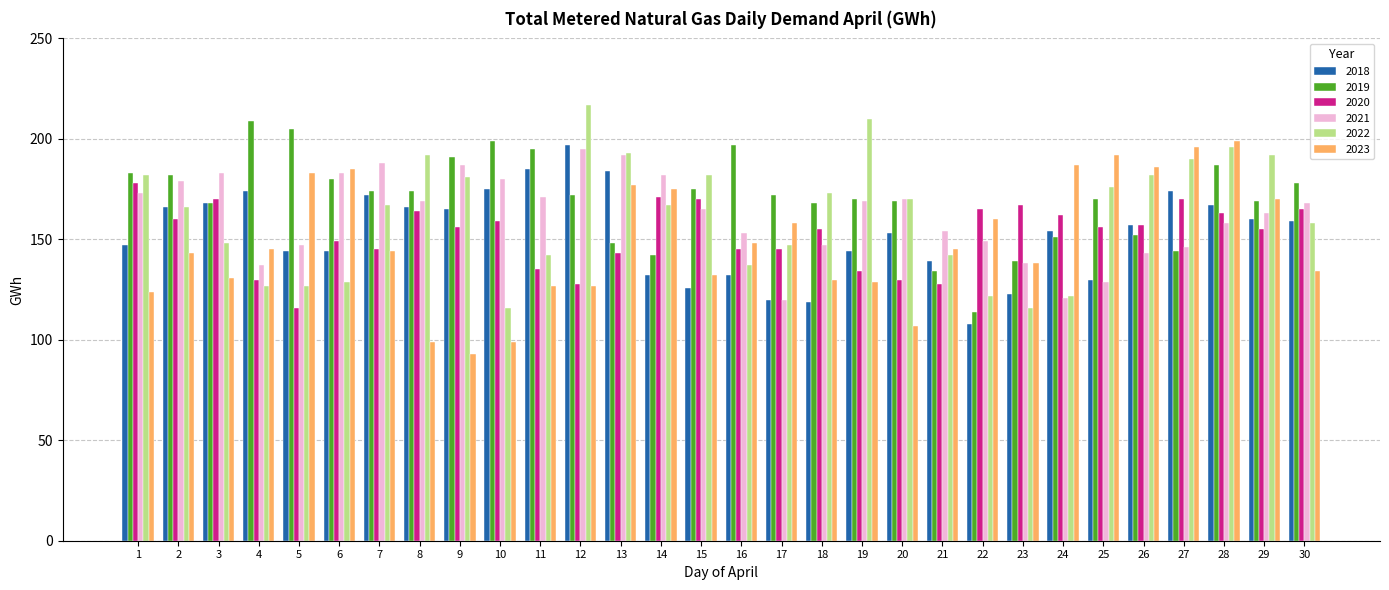

Is the value of 2021 at 15 greater than the value of 2023 at 15?

Yes